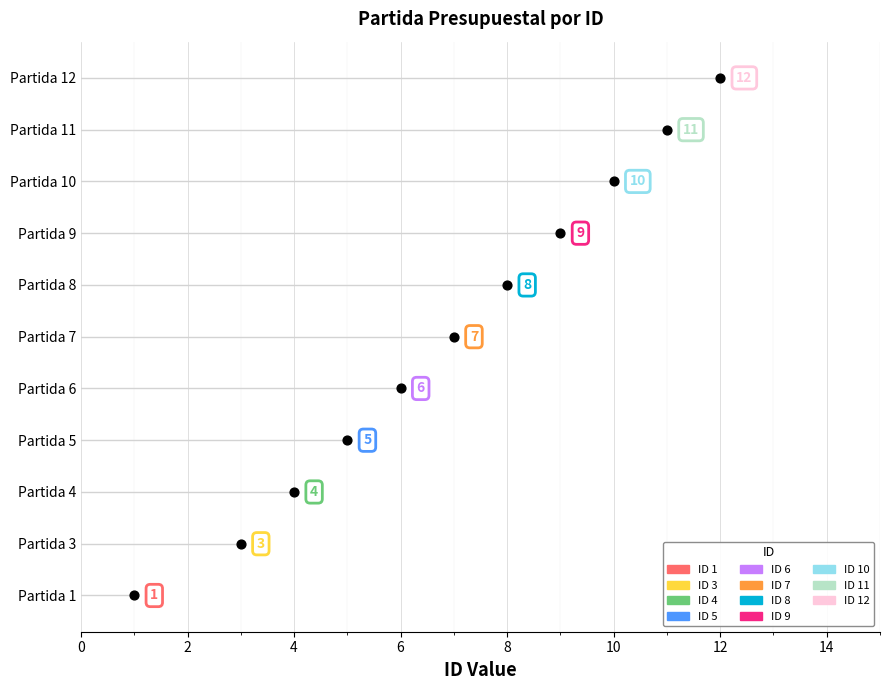

Between Partida 9 and Partida 12, which is larger?

Partida 12